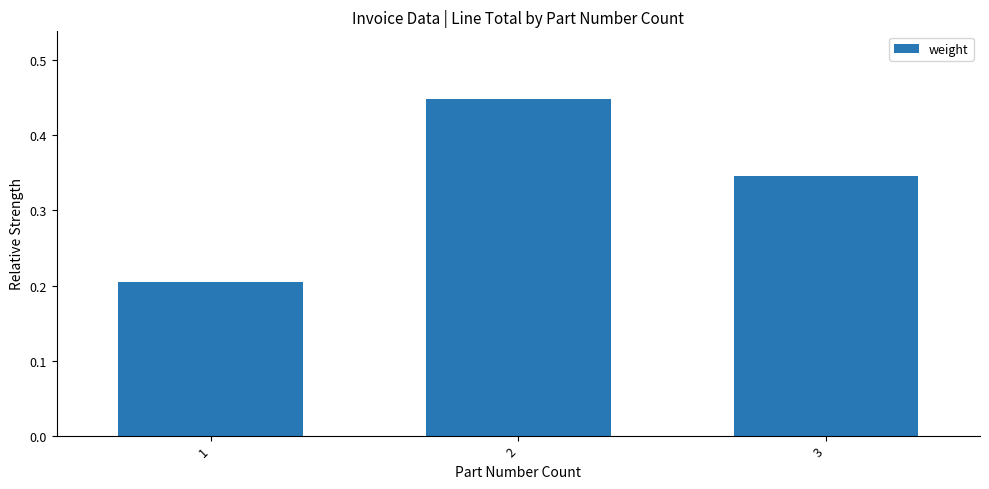

The chart shows a value of 0.8 at 2. True or false?

False